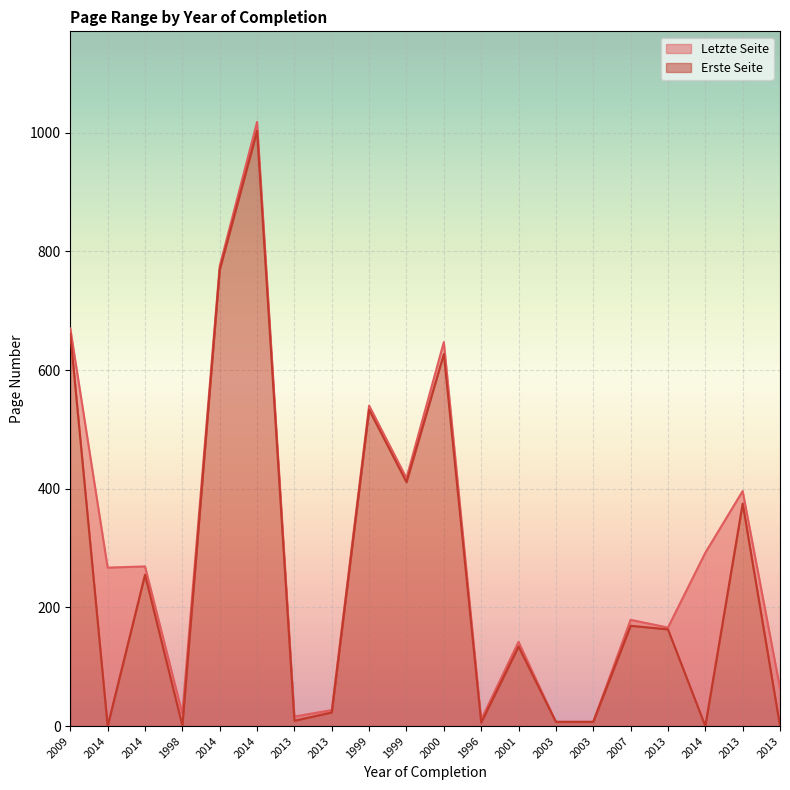

What is the sum of the Letzte Seite values at 2014 and 2014?

1287.0